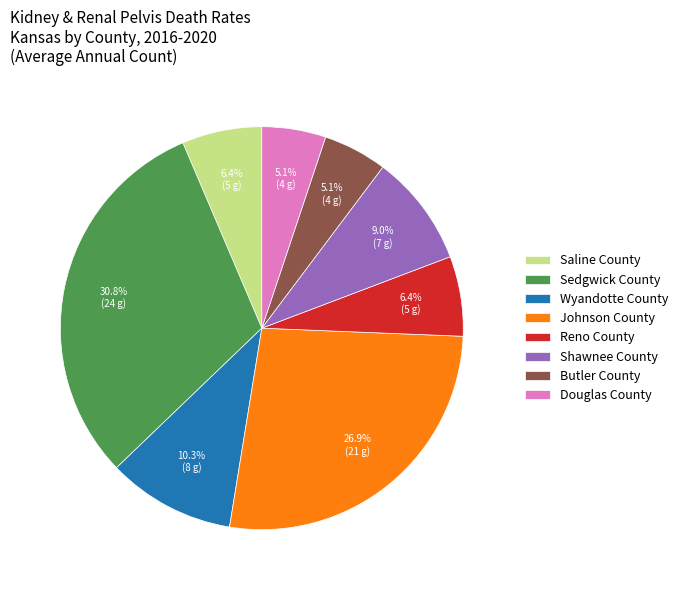

To the nearest percent, what portion does Saline County represent?

6%